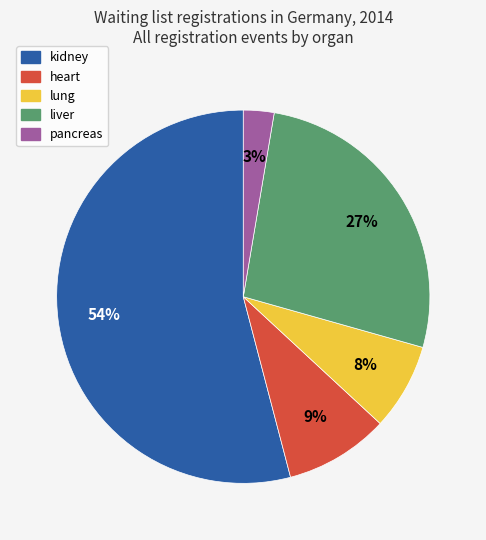

To the nearest percent, what portion does heart represent?

9%